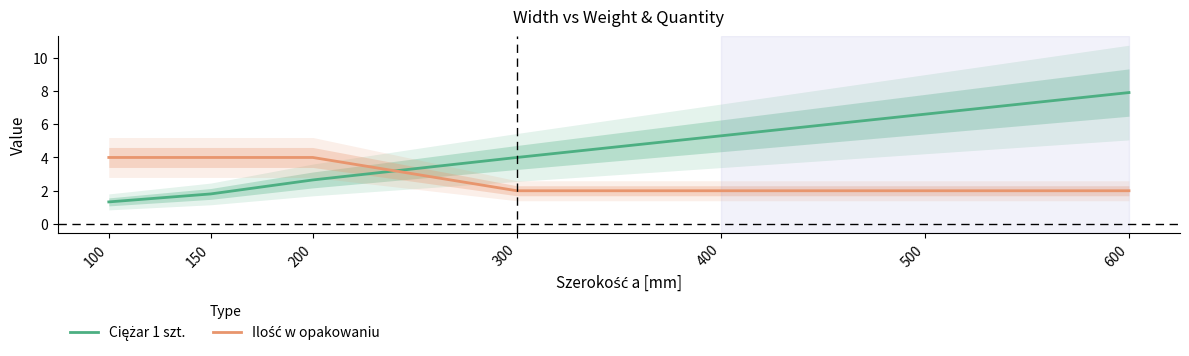

At which category does the chart reach its minimum across all series?

100